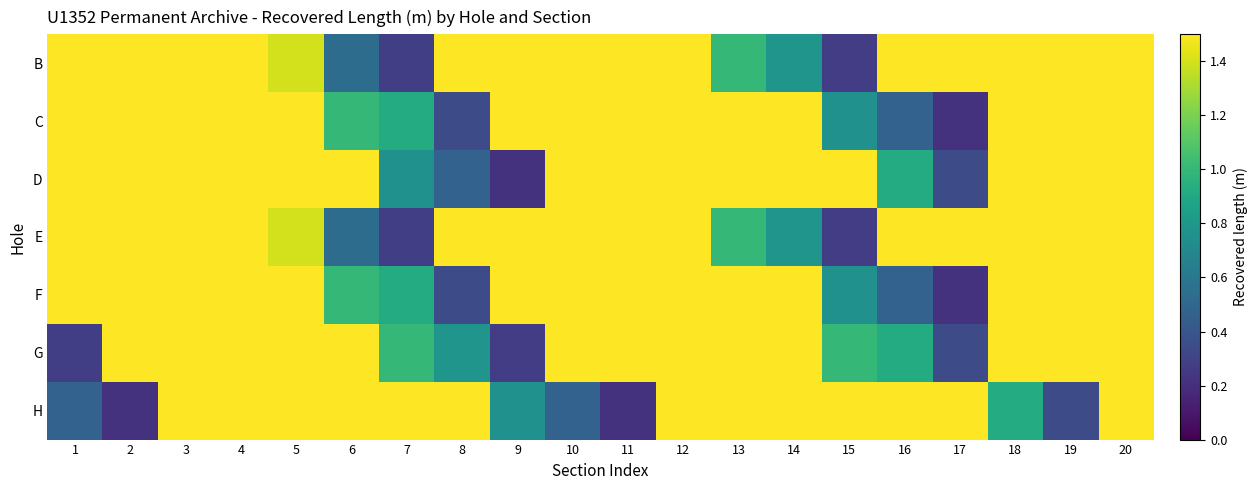

Between 6 and 16, which is larger?

16